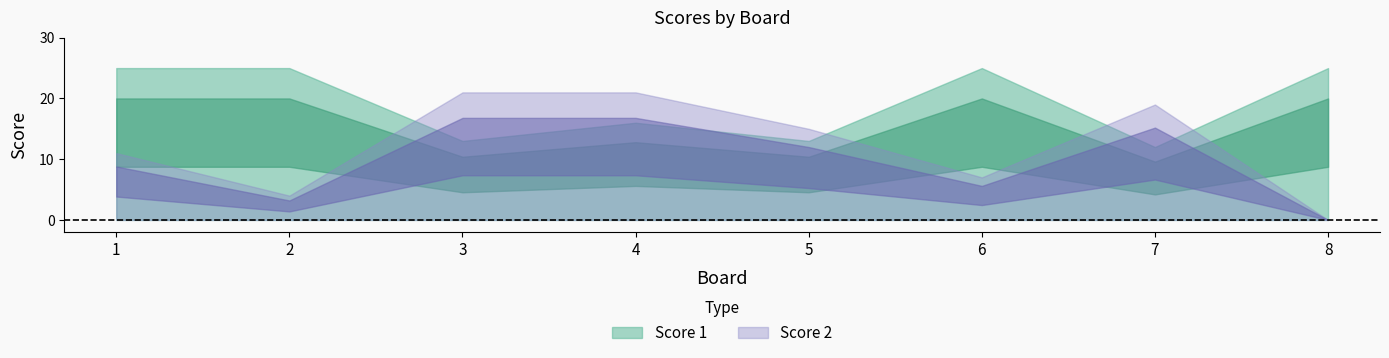

Between which two adjacent categories do Score 1 and Score 2 first intersect?

2 and 3